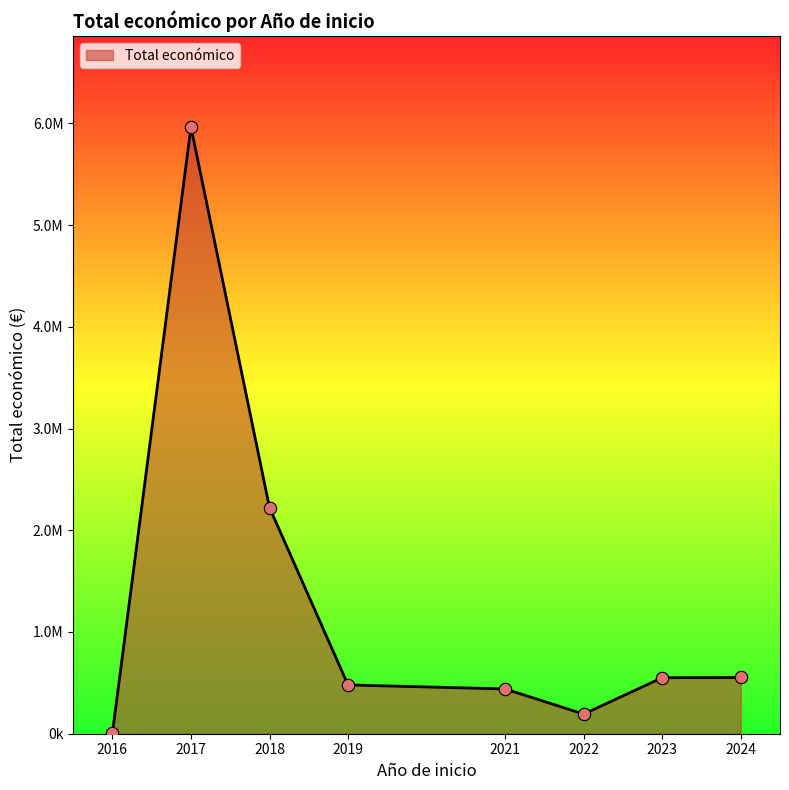

Is this an area chart (filled region under the line)?

Yes